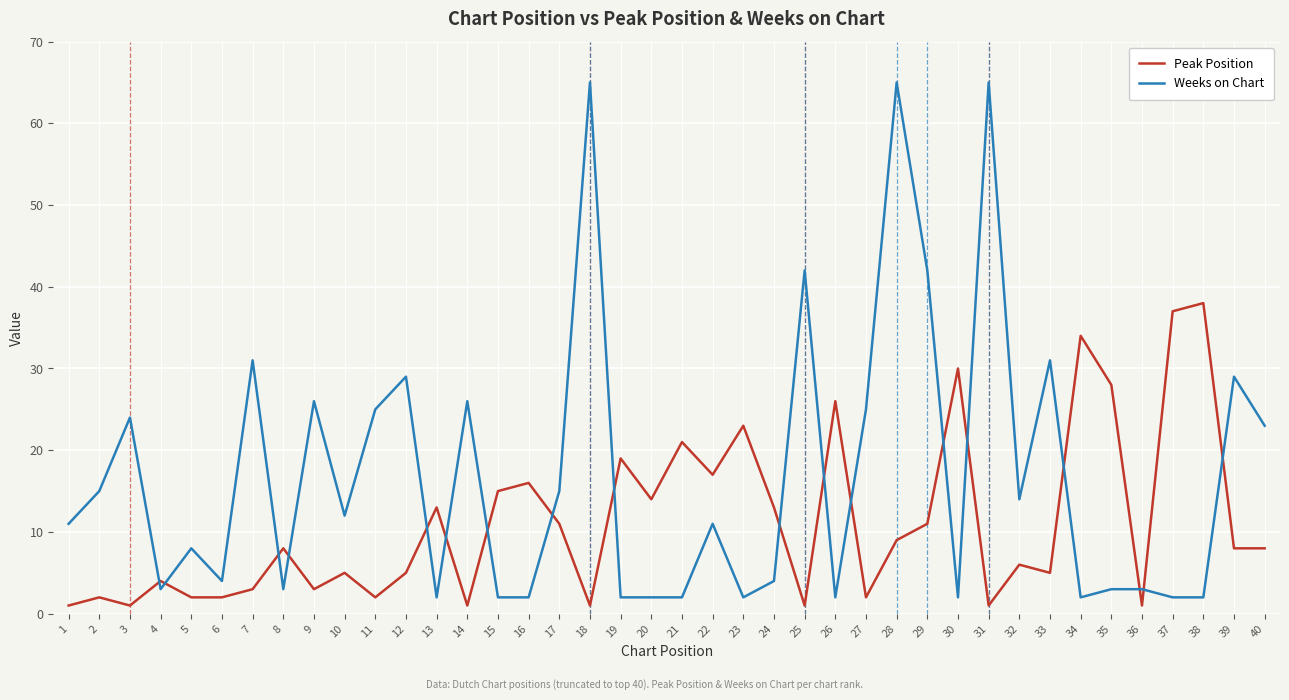

Which category has the highest value in the Peak Position series?

38